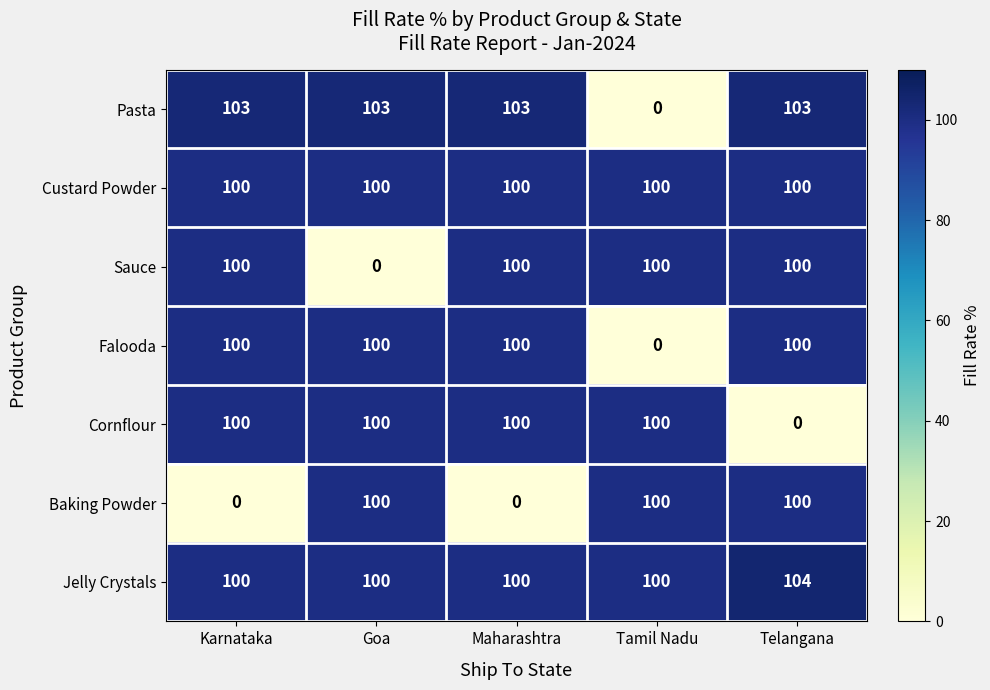

The value of Cornflour at Telangana is -48. True or false?

False